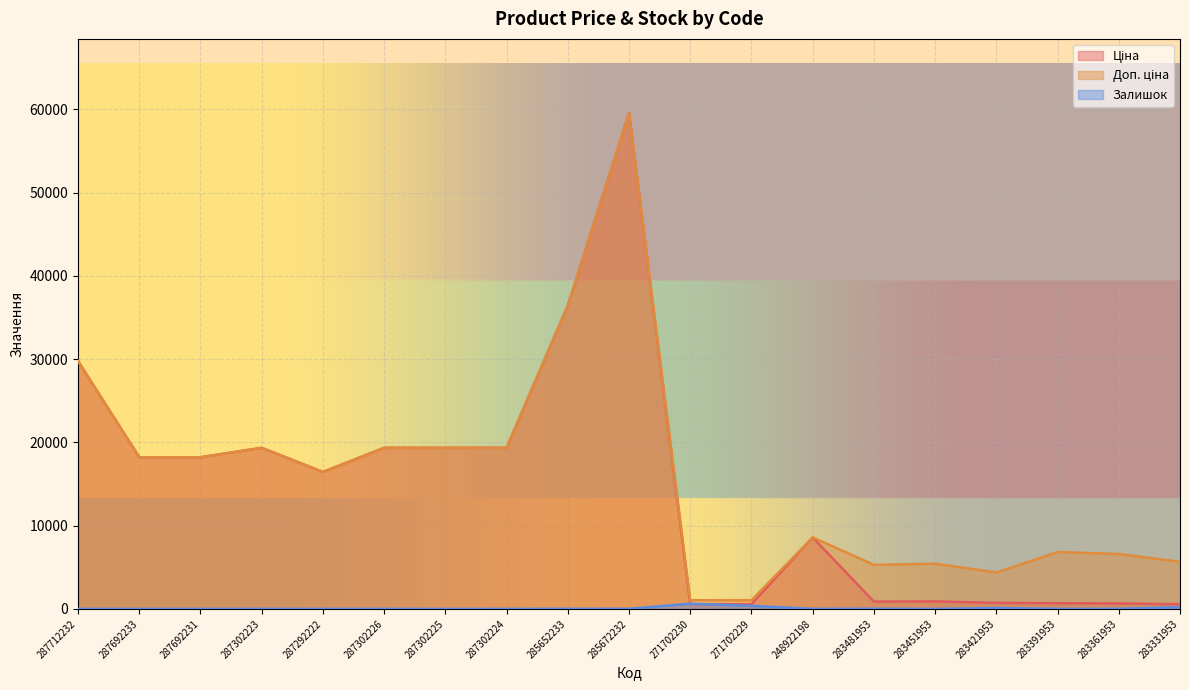

True or false: Залишок and Доп. ціна intersect in this chart.

False